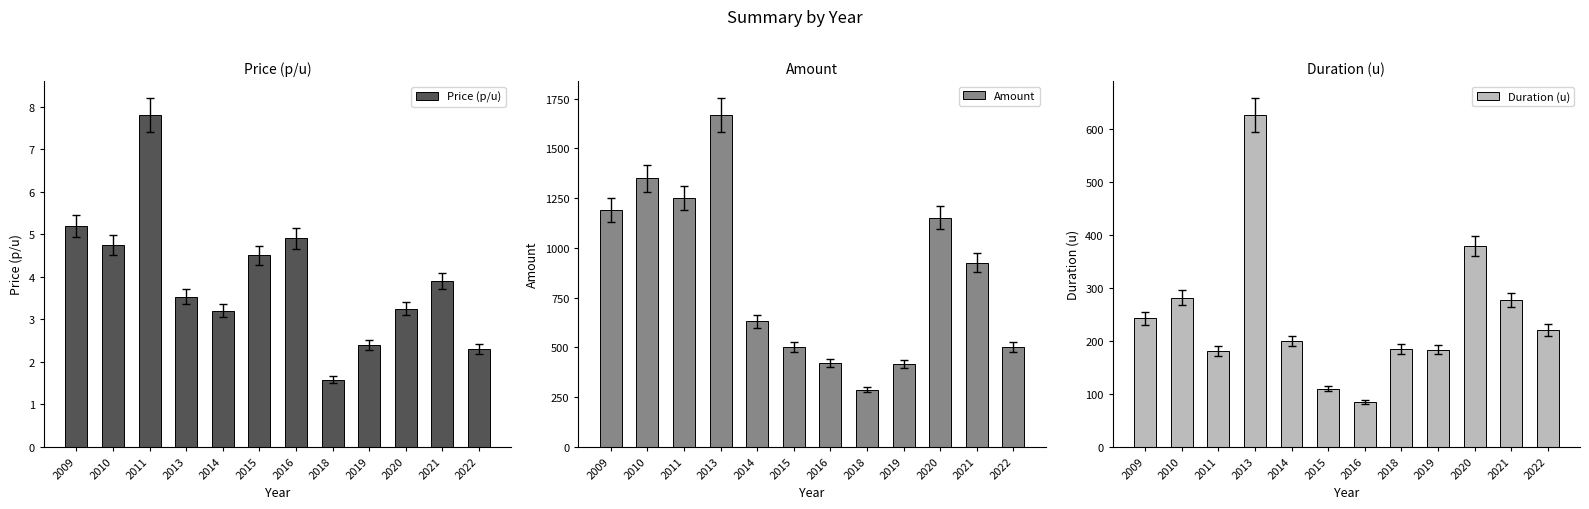

What is the minimum value shown in the chart?

1.6